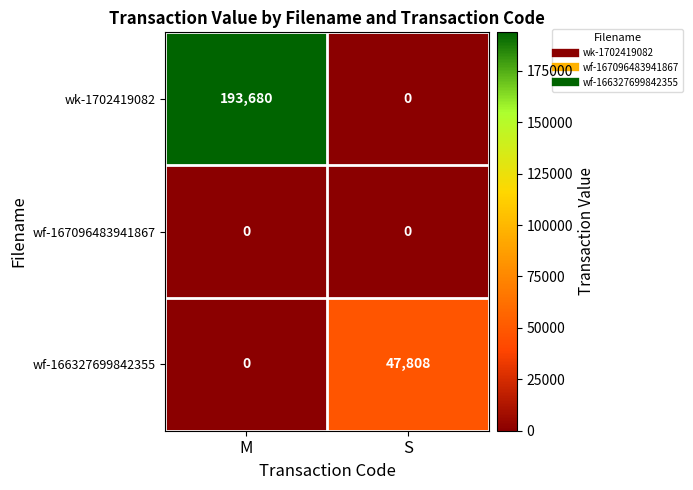

At which category does the chart reach its peak across all series?

M